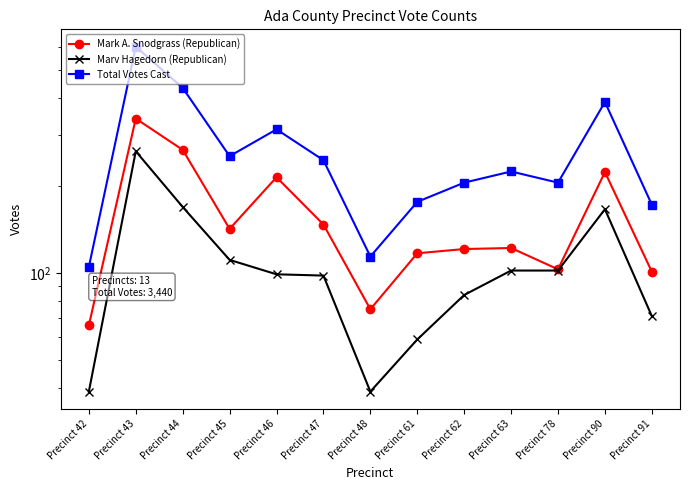

Reading left to right, transcribe all the data shown in this chart.

Mark A. Snodgrass (Republican): 66	341	266	142	214	147	75	117	121	122	103	223	101
Marv Hagedorn (Republican): 39	263	169	111	99	98	39	59	84	102	102	166	71
Total Votes Cast: 105	604	435	253	313	245	114	176	205	224	205	389	172